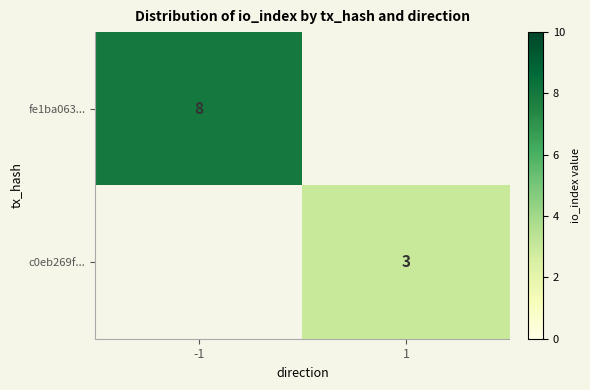

Which label corresponds to the smallest value in the chart?

1